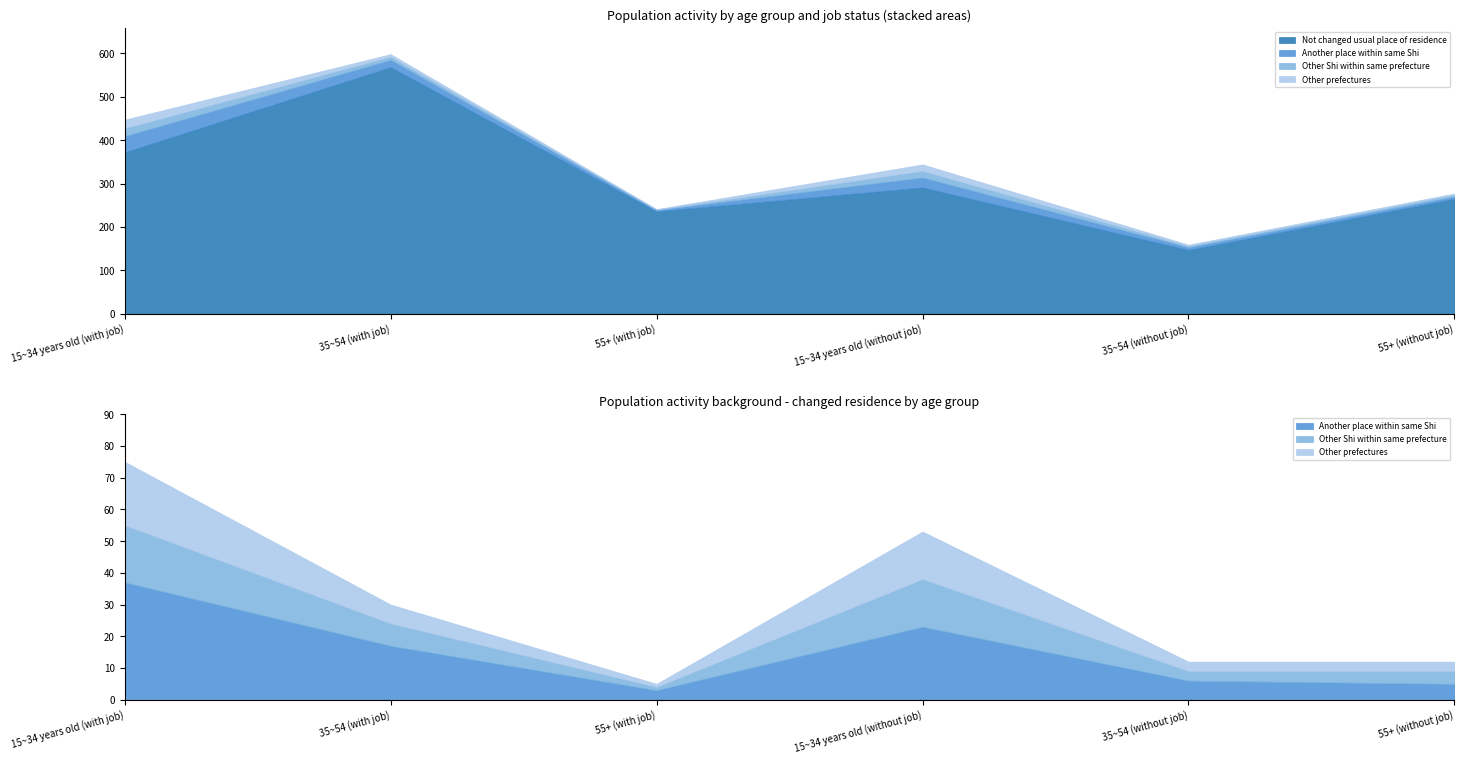

Which category has the highest value in the Other Shi within same prefecture series?

15~34 years old (with job)